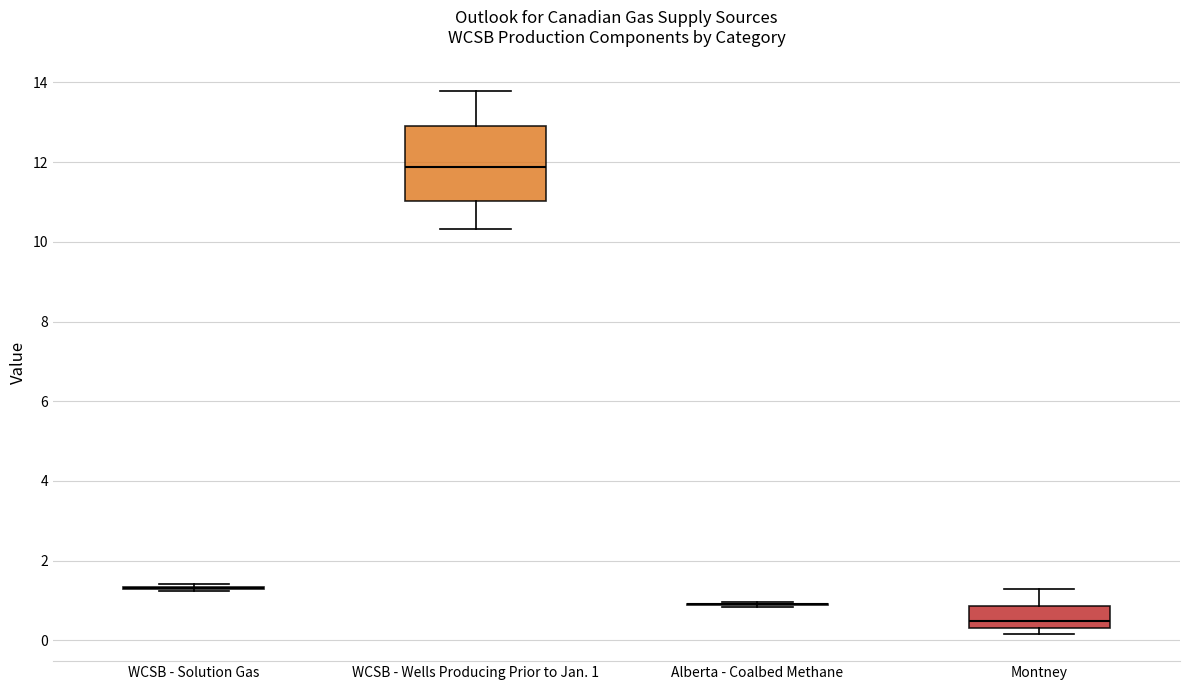

Reading left to right, transcribe this box plot: for each box, give where its median line is, the range the box spans, and where its two whiskers end, as read against the y-axis. The values are not printed on the chart, so give them approximately, as read against the axis.

WCSB - Solution Gas: box collapsed to a line at 1.4, whiskers 1.2 to 1.4
WCSB - Wells Producing Prior to Jan. 1: median 11.8, box 11.0 to 13.0, whiskers 10.4 to 13.8
Alberta - Coalbed Methane: box collapsed to a line at 1.0, whiskers 0.8 to 1.0
Montney: median 0.4 (just above the box's lower edge), box 0.4 to 0.8, whiskers 0.2 to 1.2